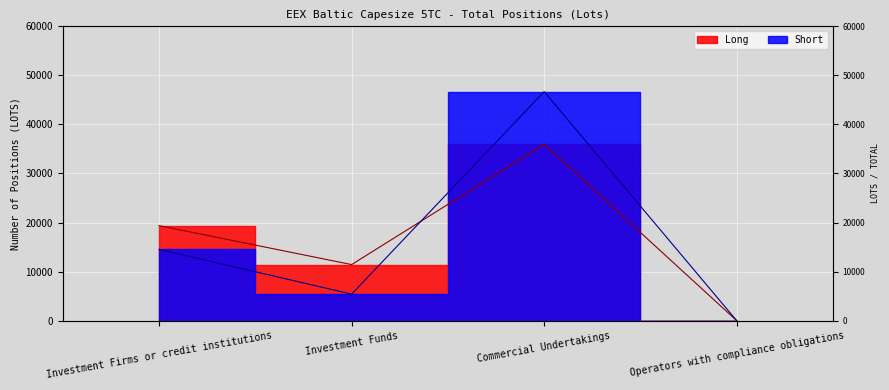

Between Operators with compliance obligations and Investment Firms or credit institutions, which is larger?

Investment Firms or credit institutions